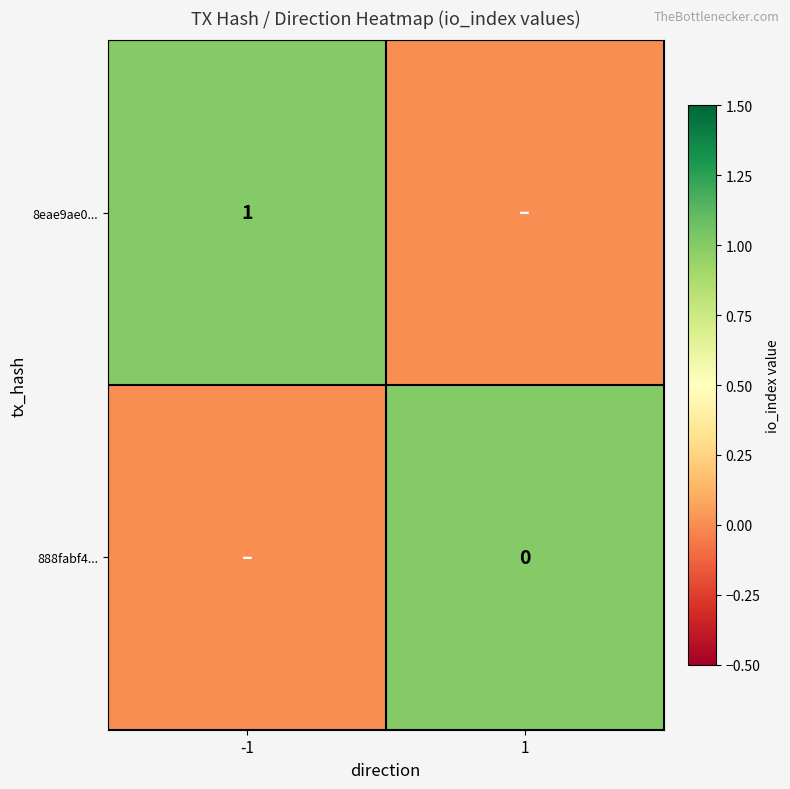

True or false: 8eae9ae0... has a value of 1 at -1.

True